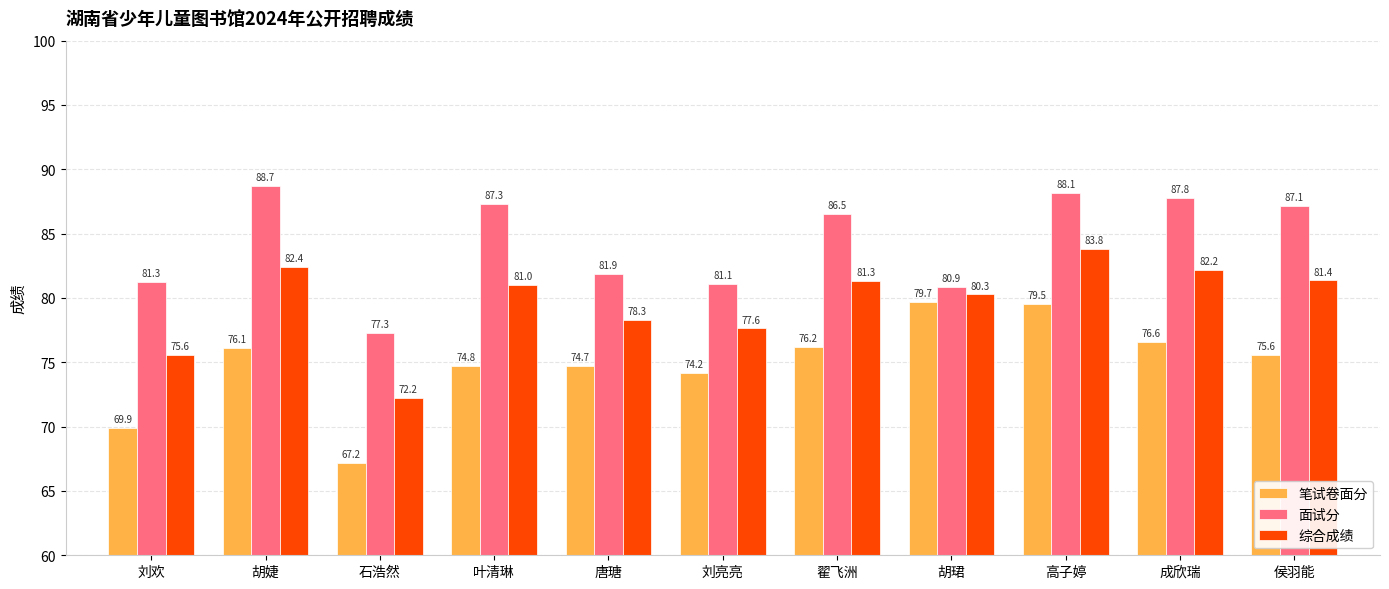

At which category is the sum across all series the highest?

高子婷